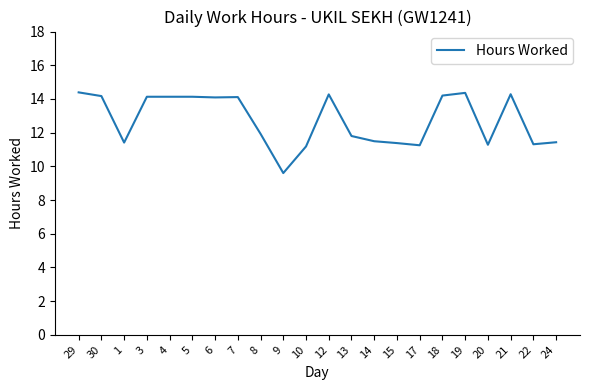

What is the average value?

12.7